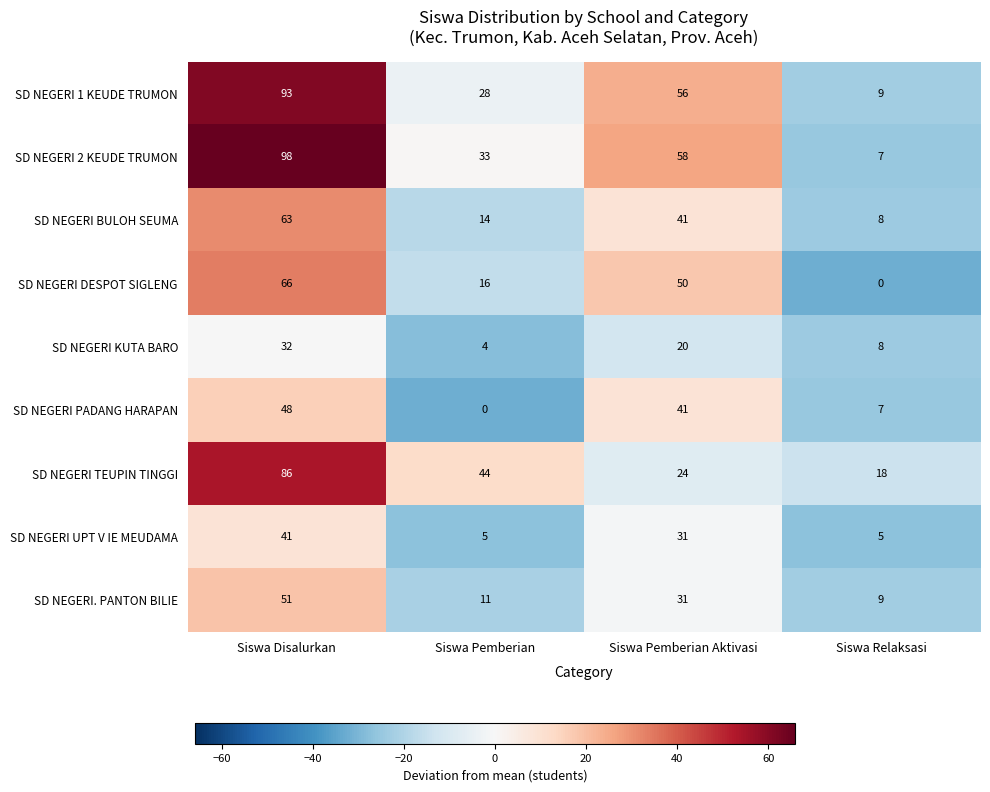

What is the sum of the SD NEGERI. PANTON BILIE values at Siswa Relaksasi and Siswa Pemberian Aktivasi?

40